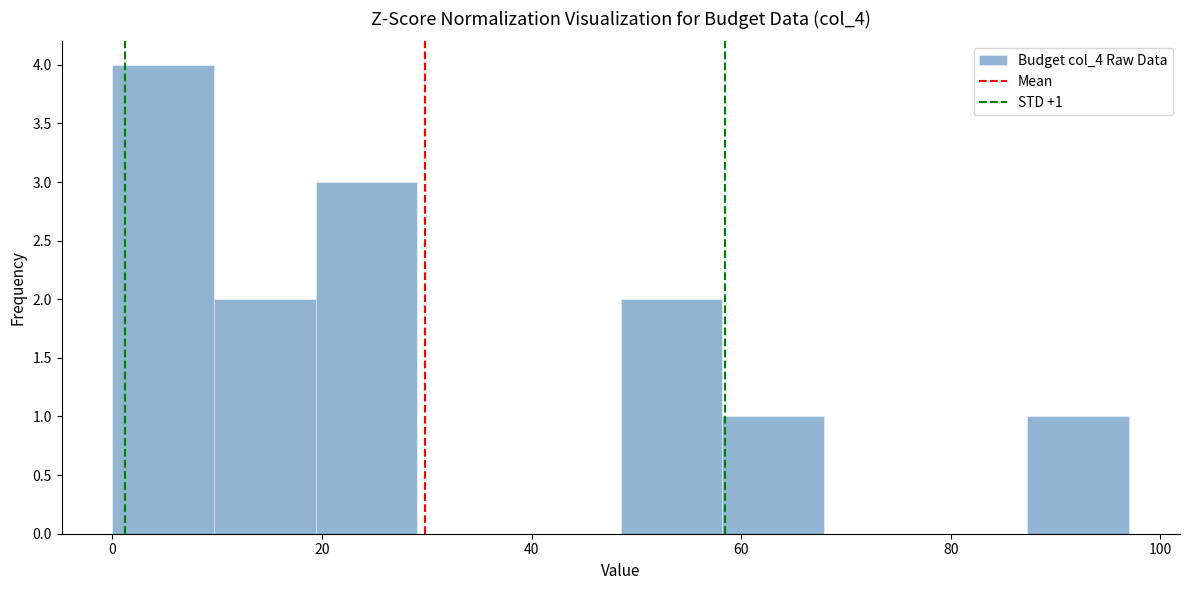

Which range on the x-axis has the tallest bar?

0 to 10